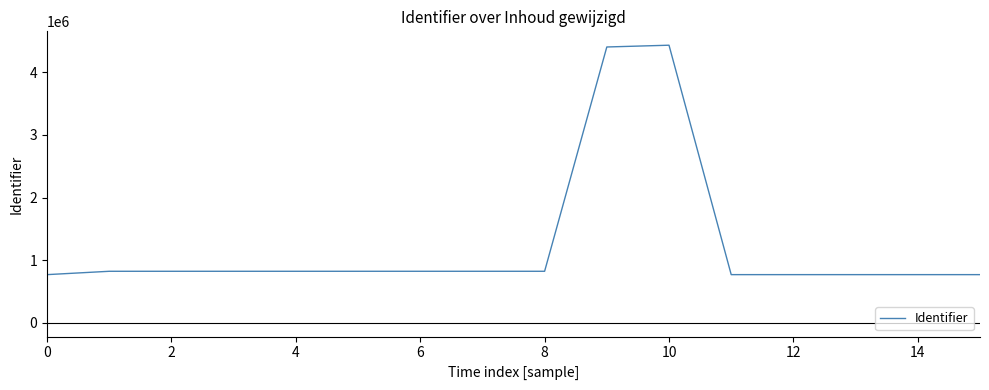

Does the chart display data point markers on the line(s)?

No